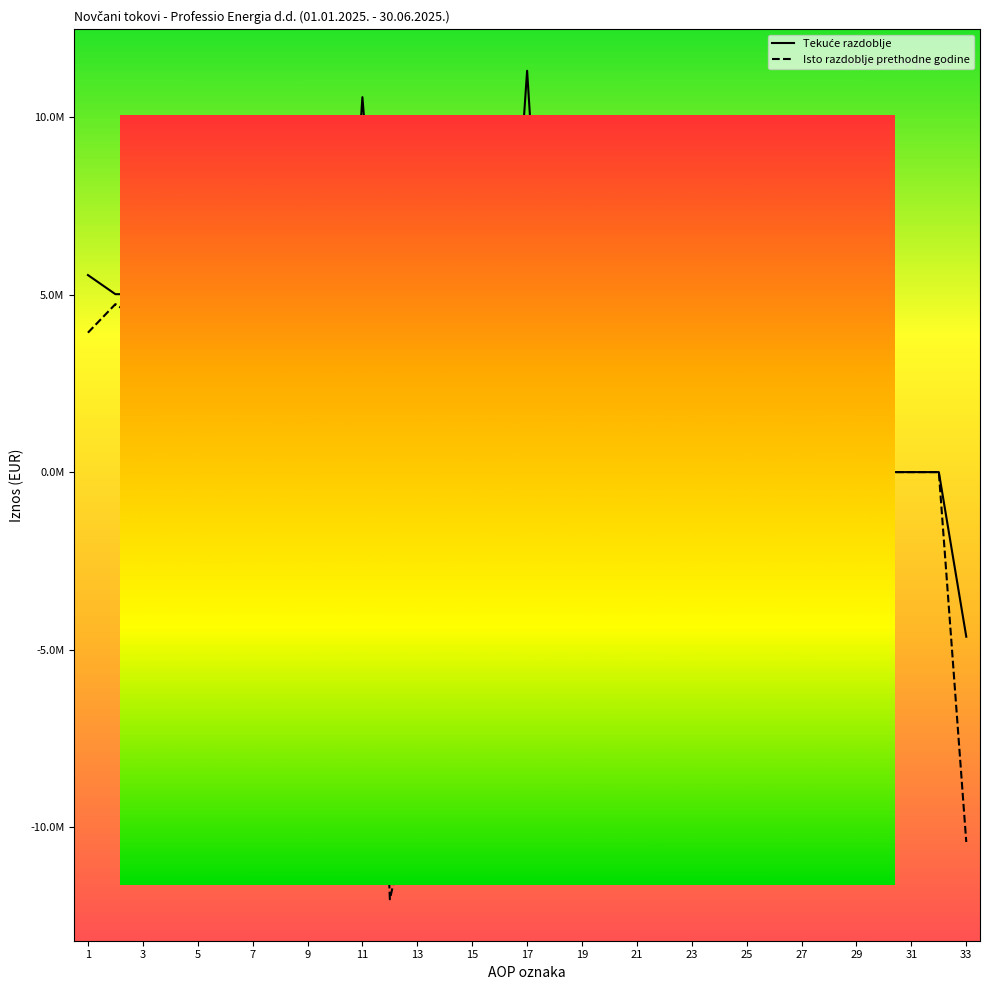

Is this an area chart (filled region under the line)?

No